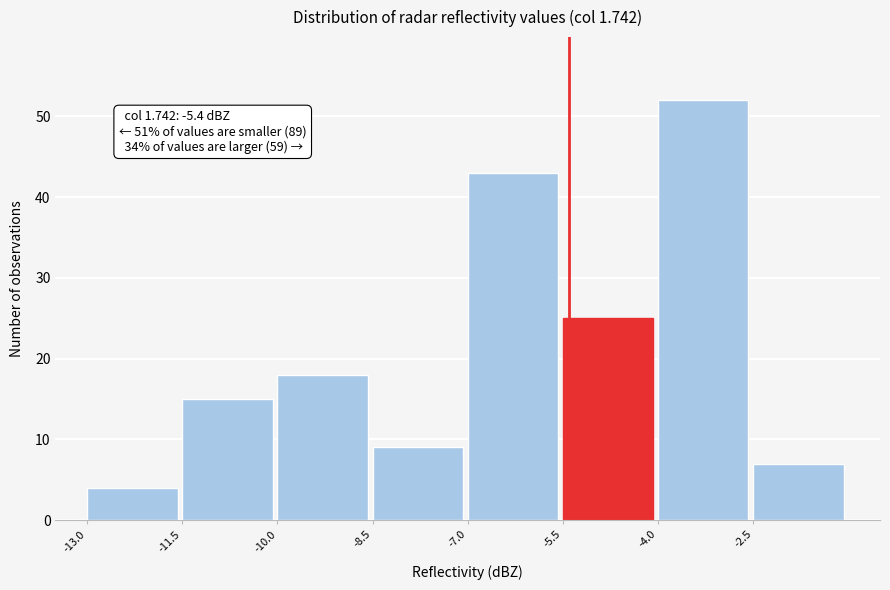

Which range on the x-axis has the tallest bar?

-4.0 to -2.5